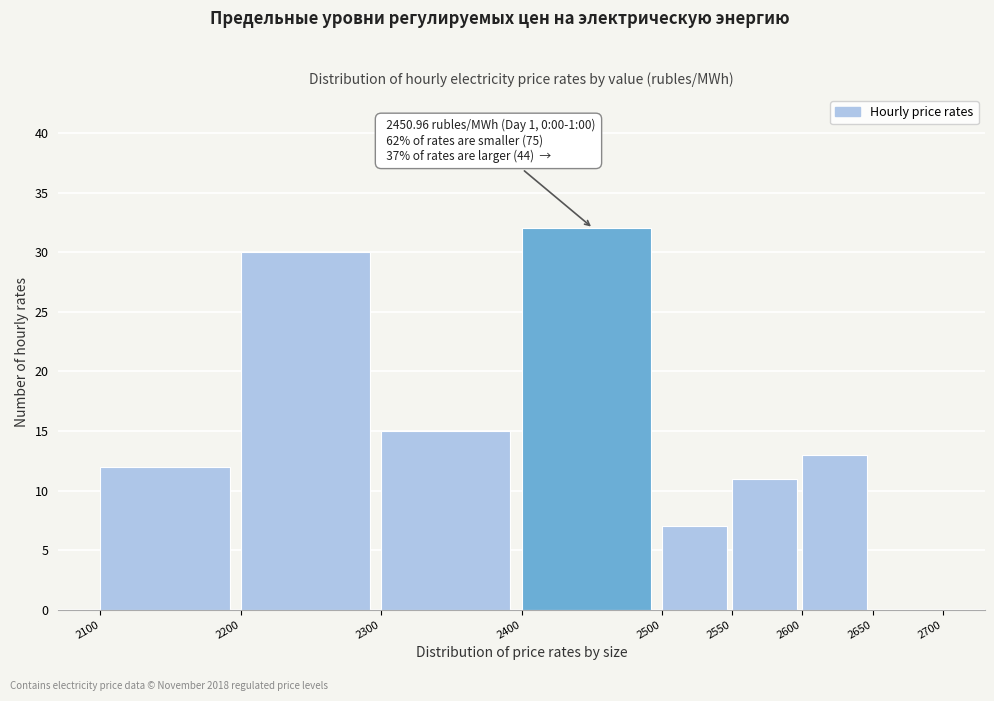

Which range on the x-axis has the tallest bar?

2400 to 2500